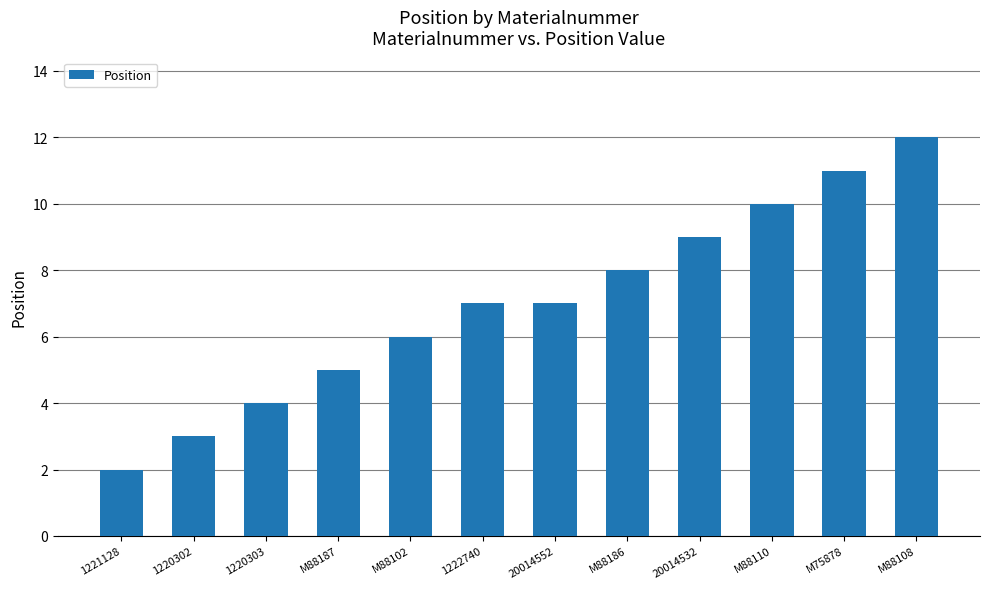

Is it true that the value at 1222740 is 7?

True